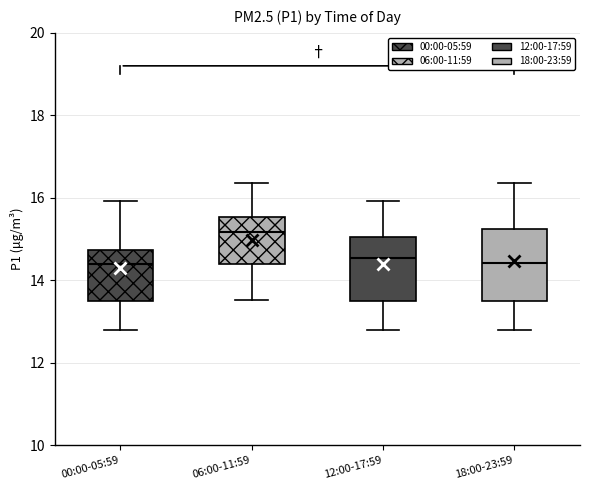

Reading left to right, transcribe this box plot: for each box, give where its median line is, the range the box spans, and where its two whiskers end, as read against the y-axis. The values are not printed on the chart, so give them approximately, as read against the axis.

00:00-05:59: median 14.4, box 13.4 to 14.8, whiskers 12.8 to 16.0
06:00-11:59: median 15.2, box 14.4 to 15.6, whiskers 13.6 to 16.4
12:00-17:59: median 14.6, box 13.4 to 15.0, whiskers 12.8 to 16.0
18:00-23:59: median 14.4, box 13.4 to 15.2, whiskers 12.8 to 16.4